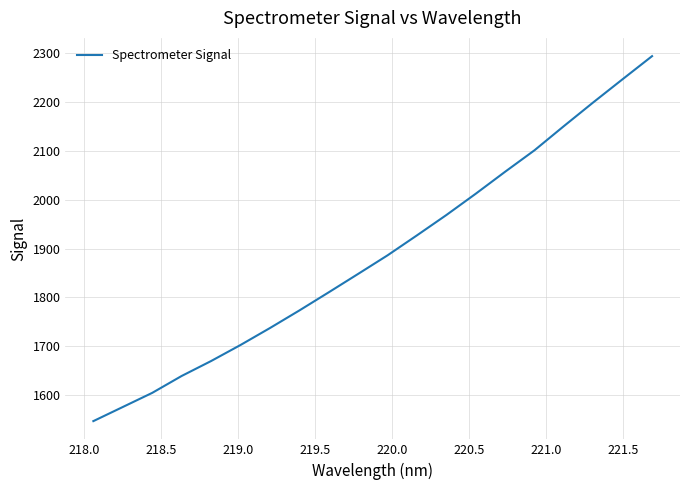

What is the maximum value shown in the chart?

2293.2